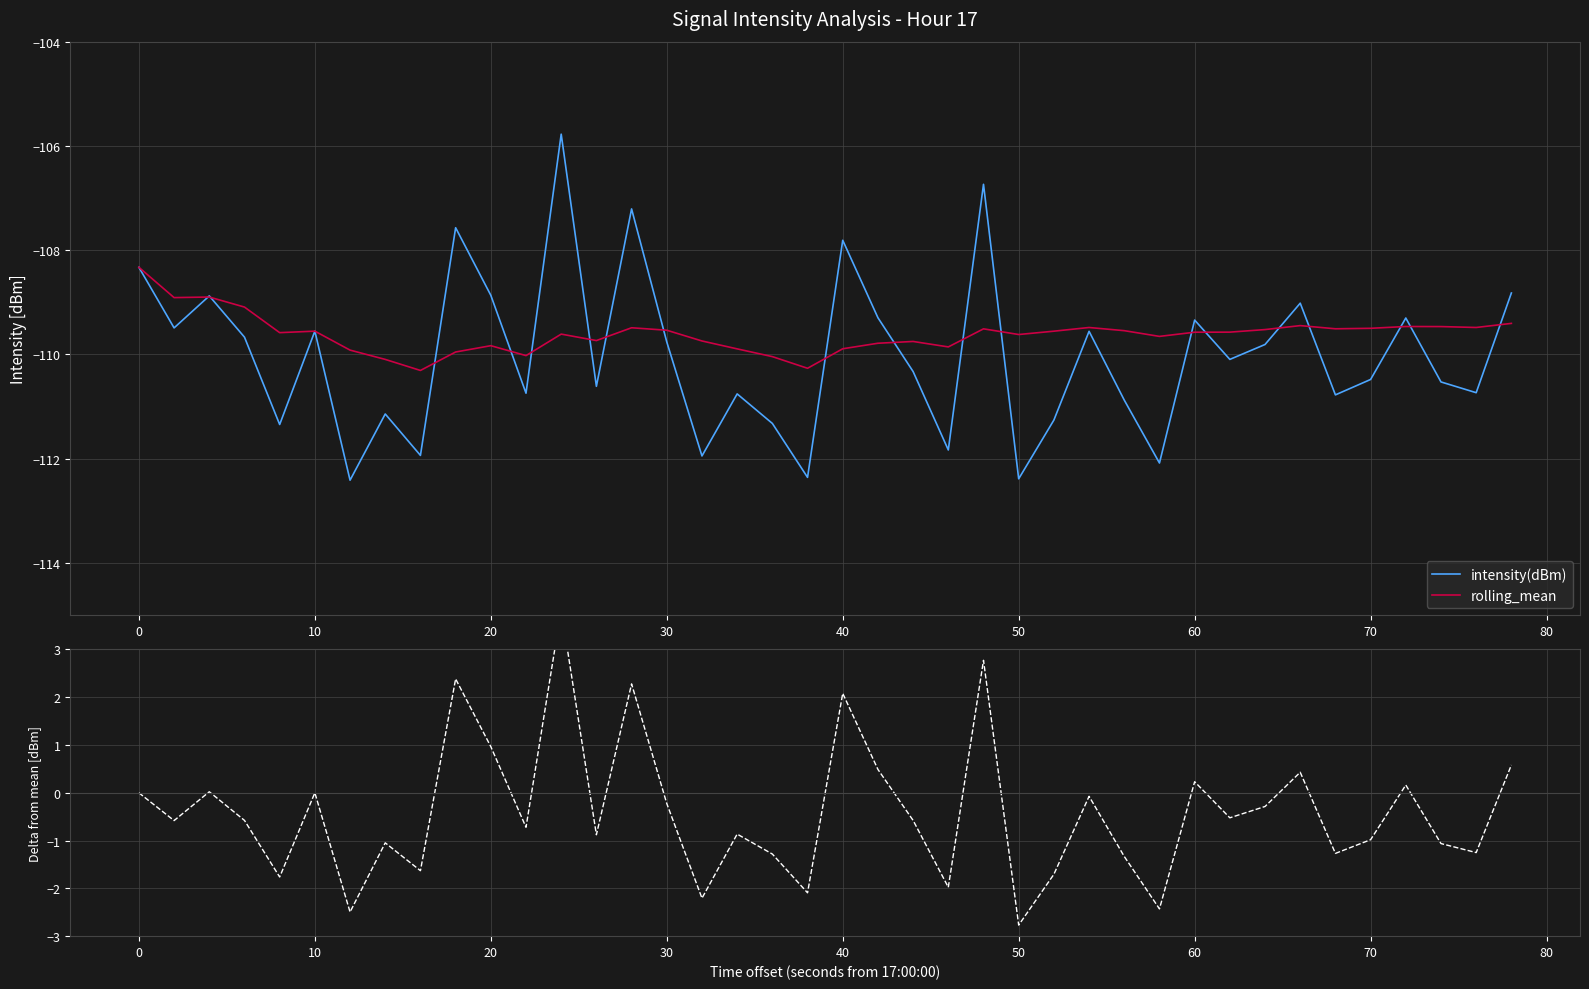

What is the difference between the maximum and minimum values in the delta(intensity - mean) series?

6.6